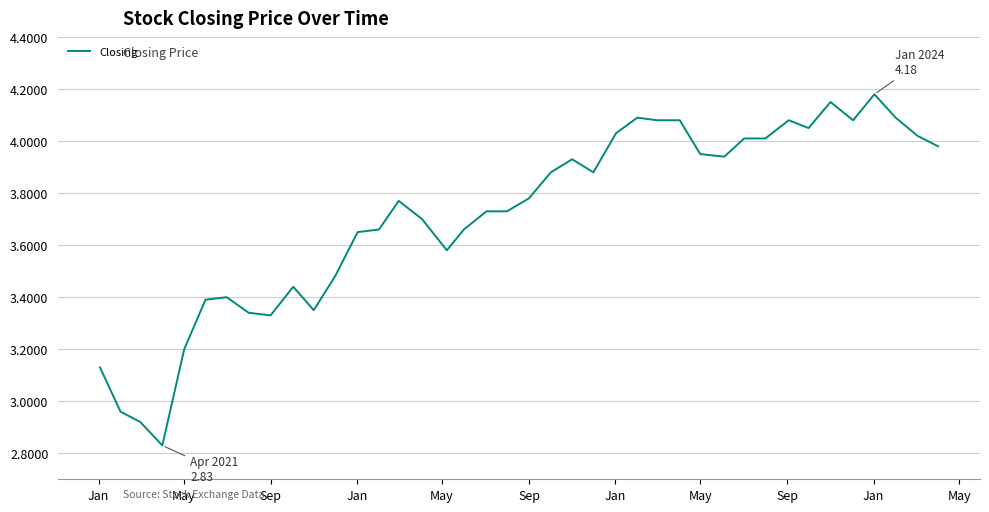

Does the chart display data point markers on the line(s)?

No